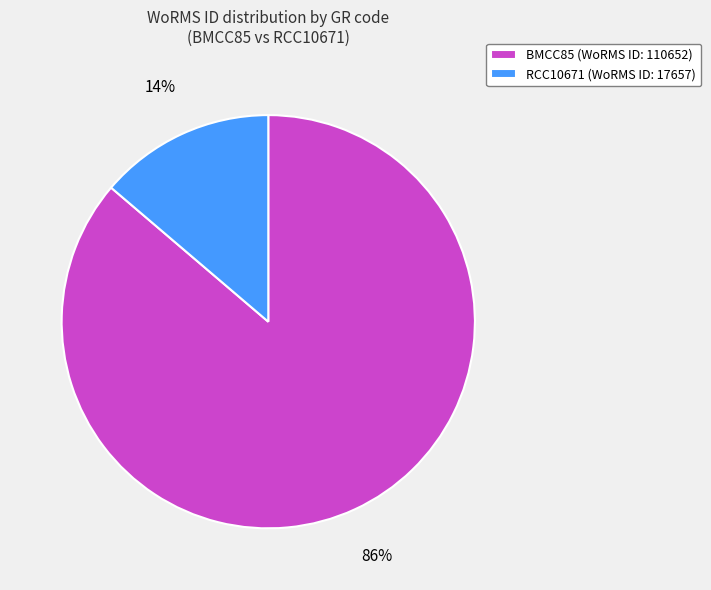

What percentage is the RCC10671 slice, to the nearest percent?

14%